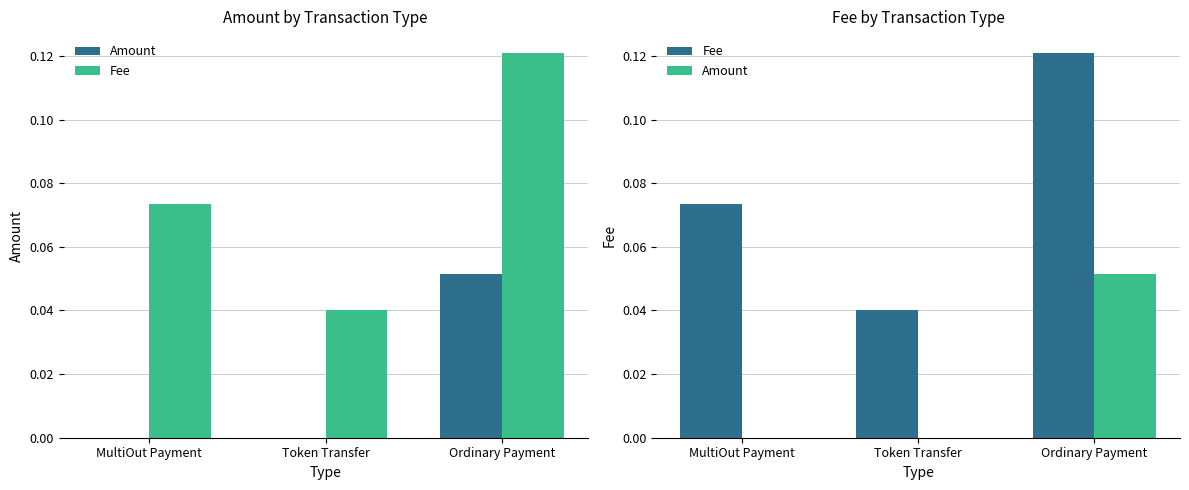

What are all the series names shown in the legend?

Amount, Fee